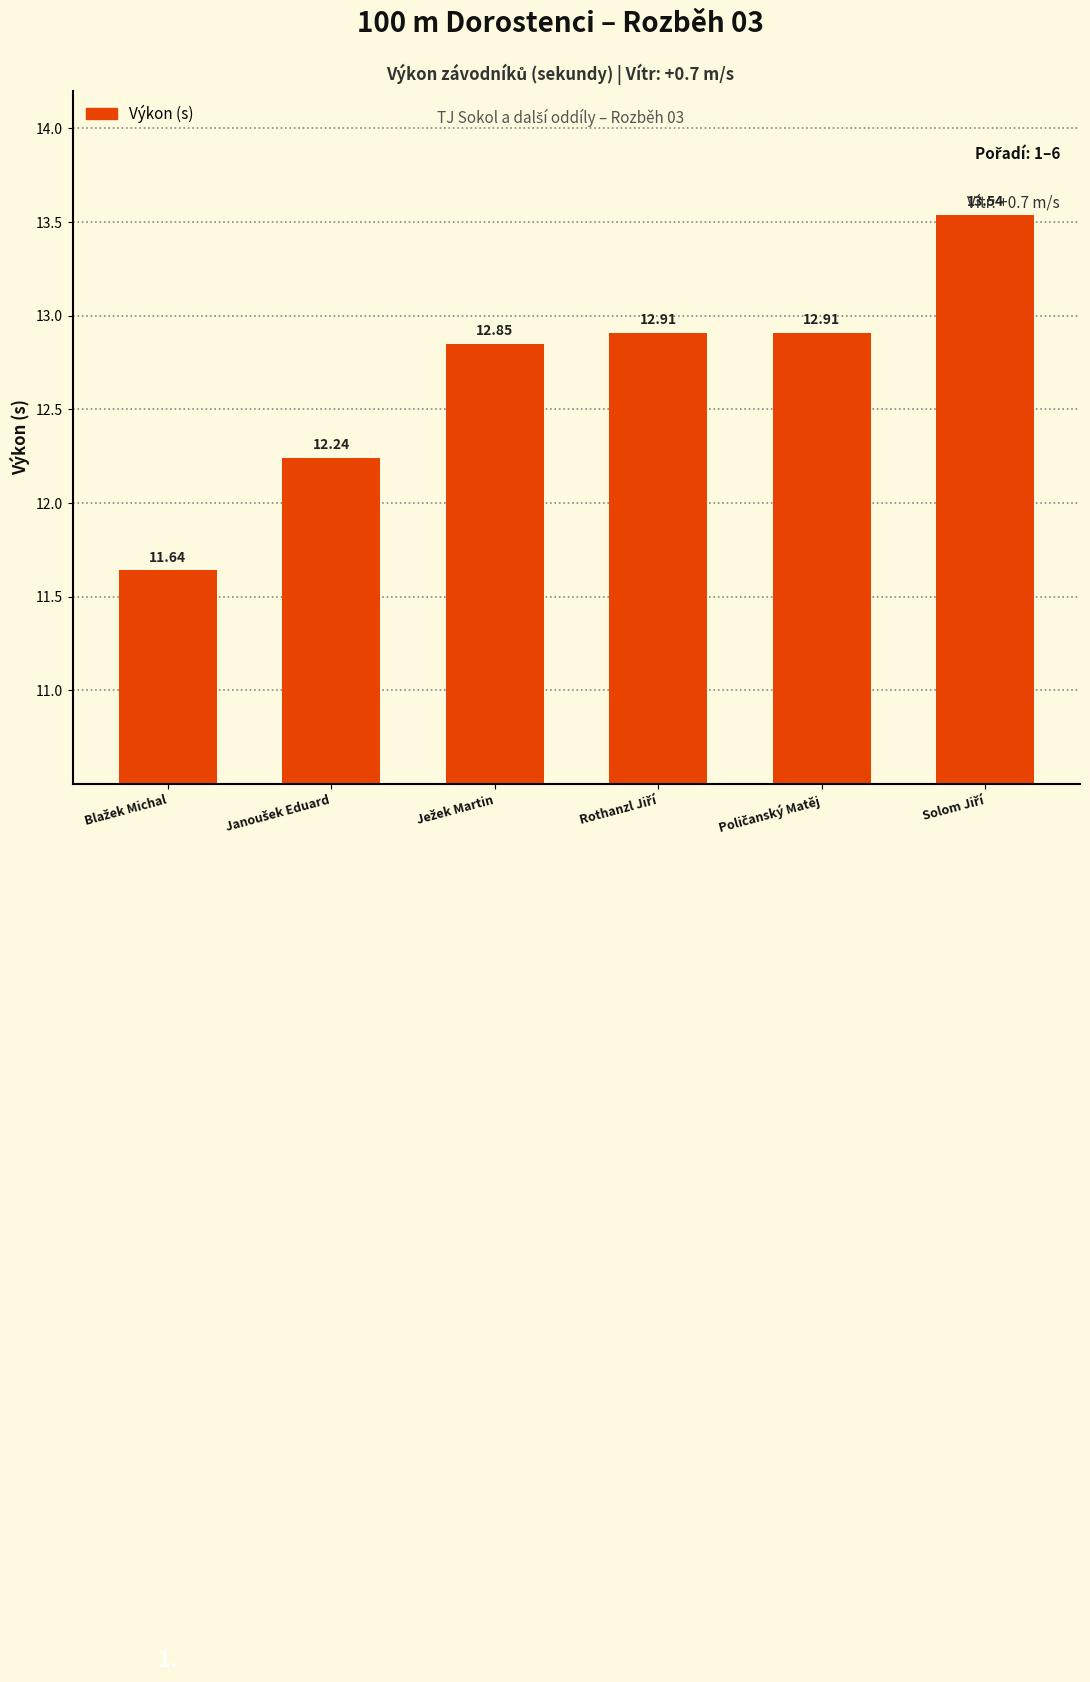

What is the average value?

12.7